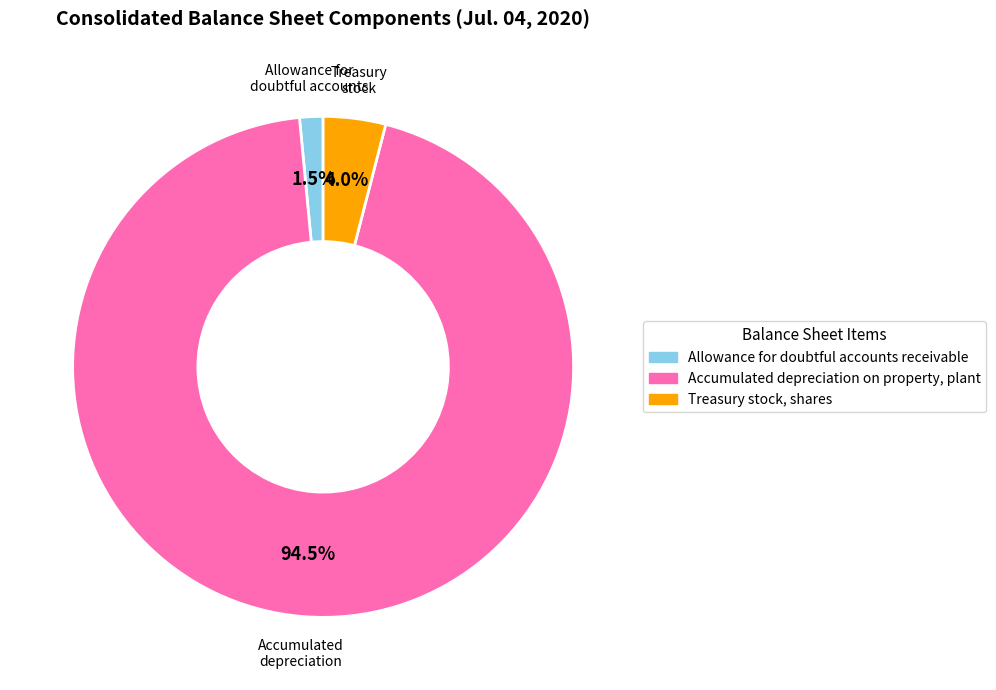

What percentage do Accumulated depreciation on property, plant and Allowance for doubtful accounts receivable together represent?

96.0%